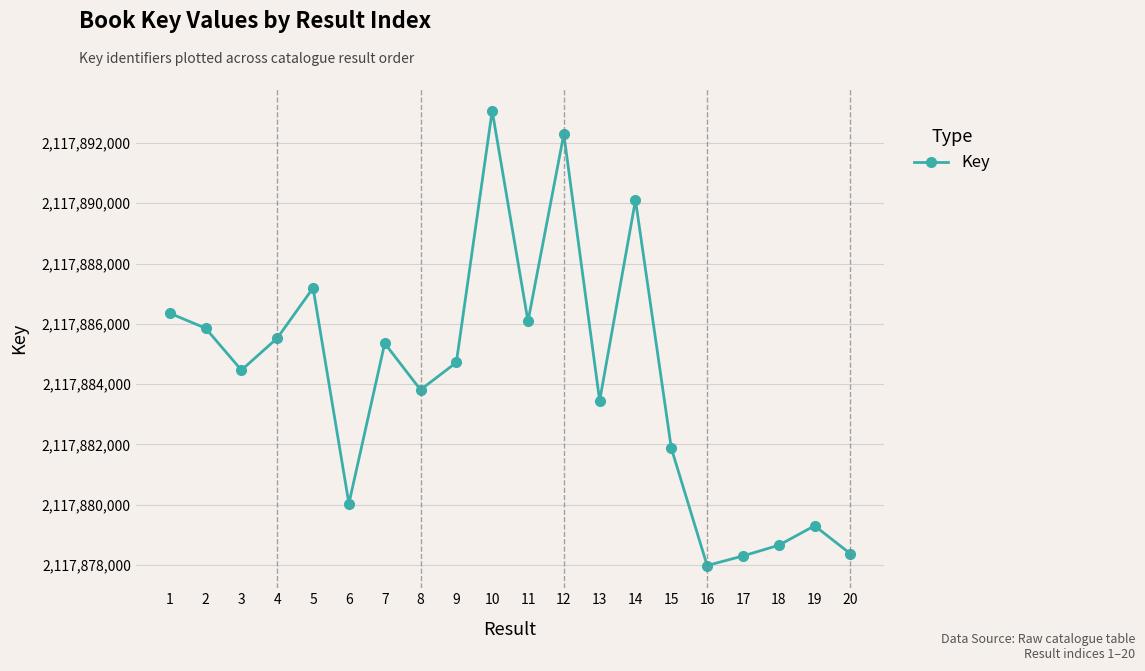

Reading left to right, transcribe all the data shown in this chart.

2117886351	2117885854	2117884464	2117885525	2117887190	2117880039	2117885354	2117883812	2117884719	2117893066	2117886083	2117892293	2117883447	2117890104	2117881878	2117877985	2117878302	2117878657	2117879303	2117878375